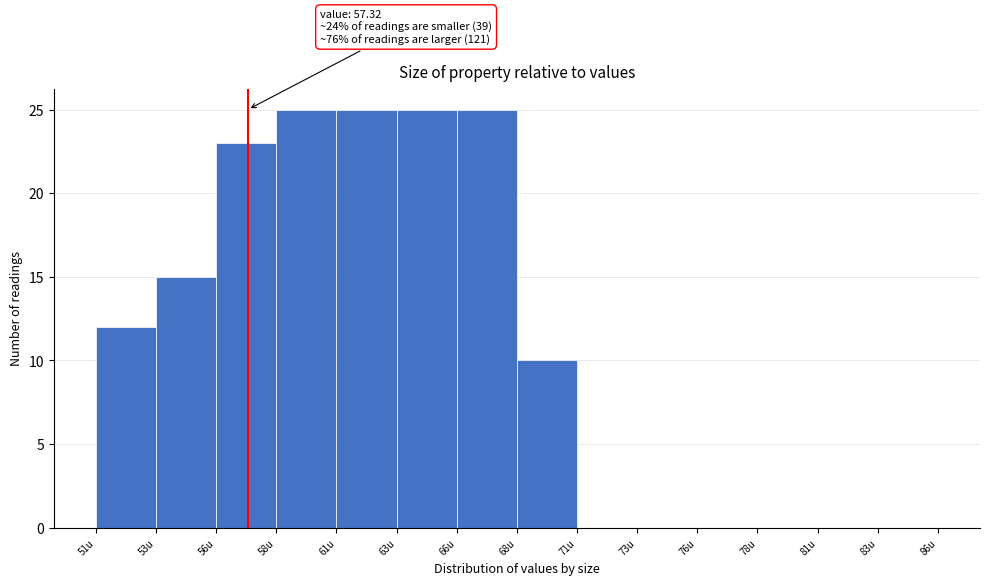

Reading right to left, extract all data points from this chart.

83u=0	81u=0	78u=0	76u=0	73u=0	71u=0	68u=10	66u=25	63u=25	61u=25	58u=25	56u=23	53u=15	51u=12